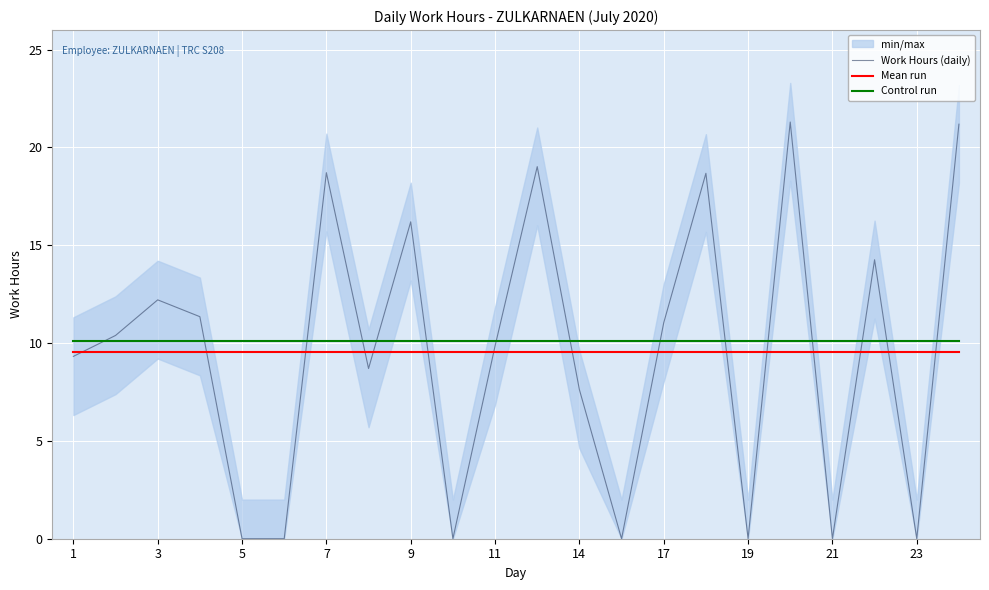

What is the greatest value displayed?

21.3